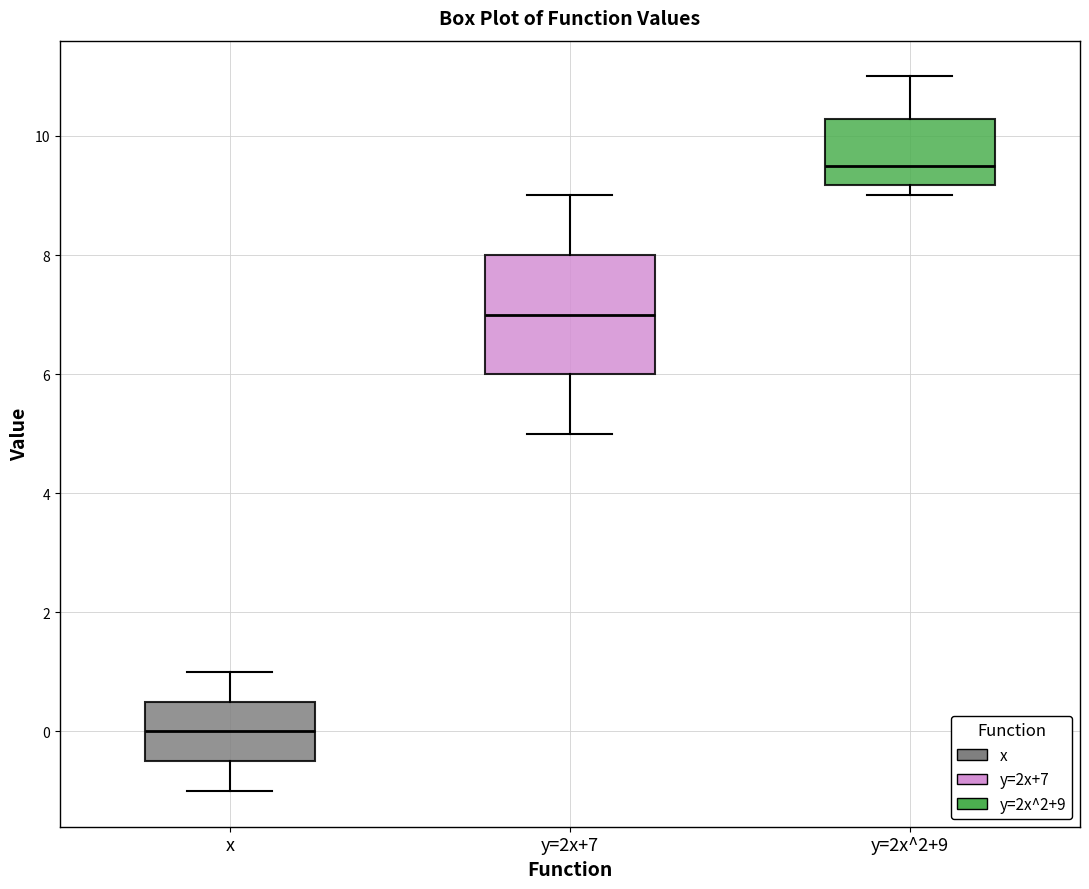

Comparing the boxes themselves (not the whiskers), which one is the tallest?

y=2x+7